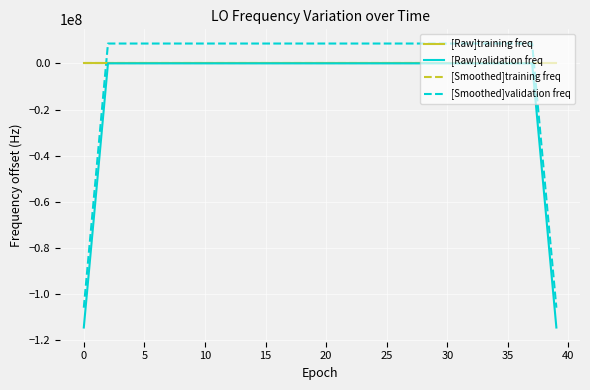

Reading left to right, transcribe all the data shown in this chart.

[Raw]training freq: -1.5	0.9	3.3	-4.3	3.7	-1.8	2.1	0.3	0.7	-1.7	-0.1	1.5	-0.2	-0.8	-3.0	5.2	-3.6	-3.5	0.6	-1.1	-1.6	1.6	1.0	5.9	-3.7	-4.7	0.8	-1.2	2.3	2.6	-0.4	-1.2	-1.5	-0.0	0.2	2.4	-0.0	-1.5	1.2	3.0
[Raw]validation freq: -114418799.0	-57209399.9	0.9	0.8	1.1	0.5	1.5	0.4	0.7	0.6	0.5	0.2	-0.1	1.0	-0.0	-0.7	-0.4	-0.0	-1.4	-0.3	0.6	1.6	1.1	0.5	0.3	-0.1	-0.8	0.4	1.3	0.9	0.8	0.4	-0.1	0.4	0.7	0.7	0.9	1.5	-57209399.0	-114418799.0
[Smoothed]training freq: -1.5	0.9	3.3	-4.3	3.7	-1.8	2.1	0.3	0.7	-1.7	-0.1	1.5	-0.2	-0.8	-3.0	5.2	-3.6	-3.5	0.6	-1.1	-1.6	1.6	1.0	5.9	-3.7	-4.7	0.8	-1.2	2.3	2.6	-0.4	-1.2	-1.5	-0.0	0.2	2.4	-0.0	-1.5	1.2	3.0
[Smoothed]validation freq: -105837390.0	-48627990.8	8581409.9	8581409.8	8581410.1	8581409.5	8581410.5	8581409.4	8581409.7	8581409.6	8581409.5	8581409.2	8581409.0	8581410.0	8581409.0	8581408.3	8581408.6	8581409.0	8581407.6	8581408.7	8581409.6	8581410.6	8581410.1	8581409.5	8581409.3	8581408.9	8581408.2	8581409.4	8581410.3	8581409.9	8581409.8	8581409.4	8581408.9	8581409.5	8581409.7	8581409.7	8581409.9	8581410.5	-48627990.0	-105837390.0